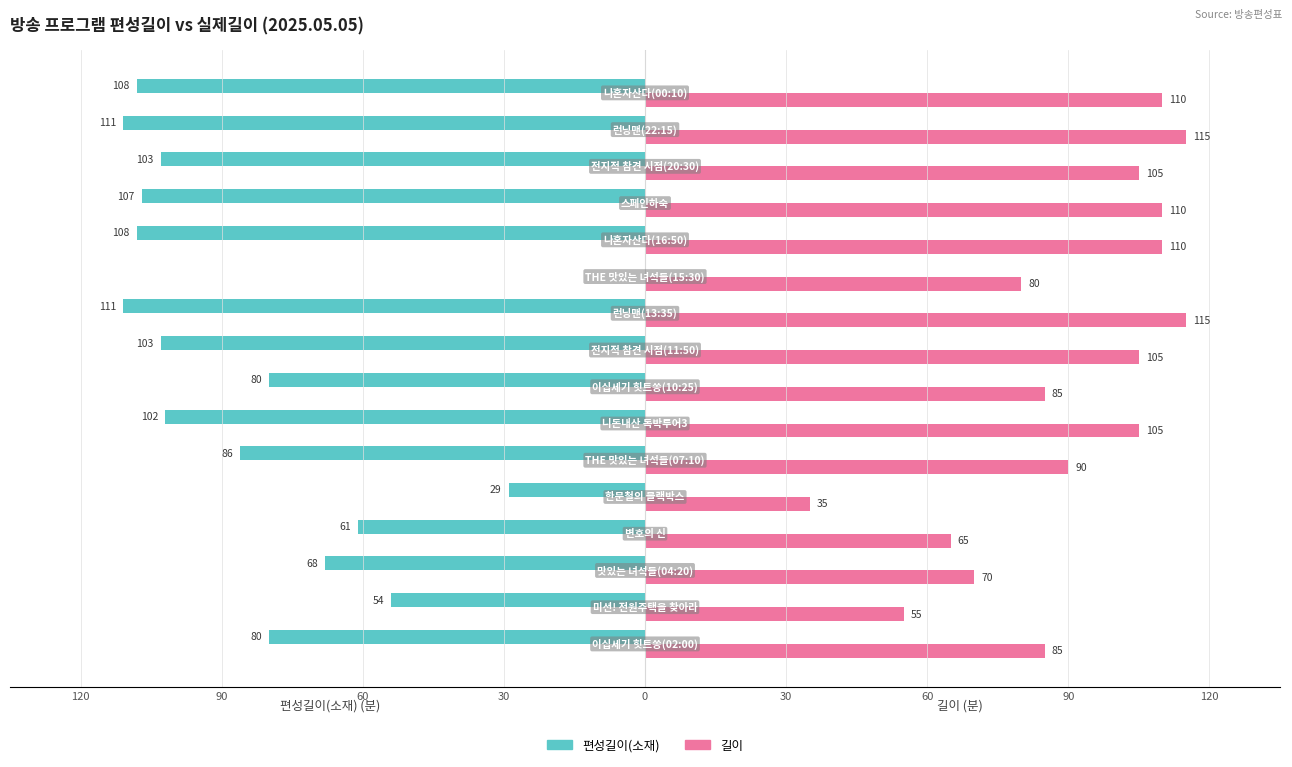

At how many categories does at least one series exceed 7?

16